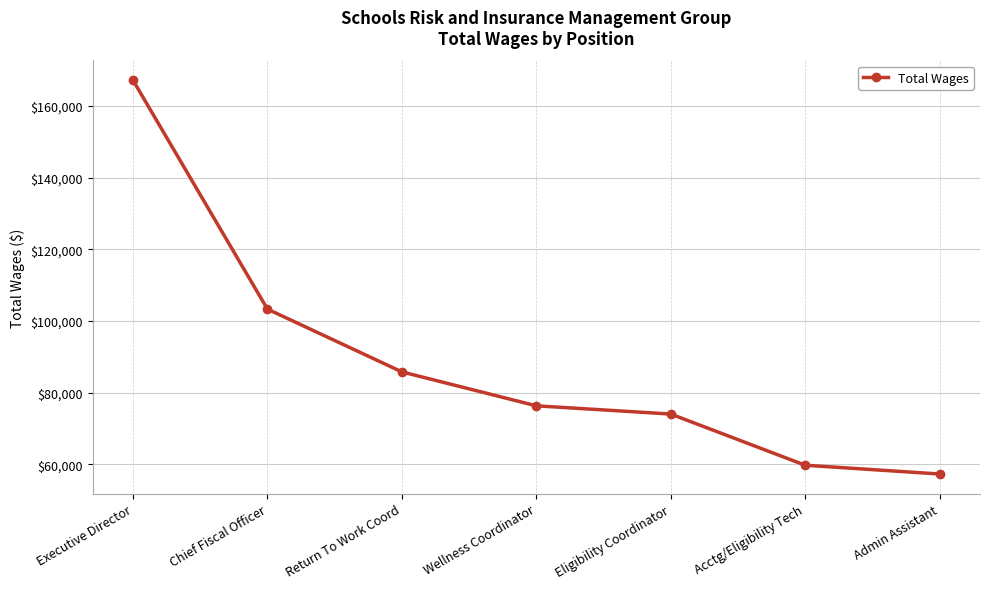

Rank the categories by value from highest to lowest.

Executive Director, Chief Fiscal Officer, Return To Work Coord, Wellness Coordinator, Eligibility Coordinator, Acctg/Eligibility Tech, Admin Assistant